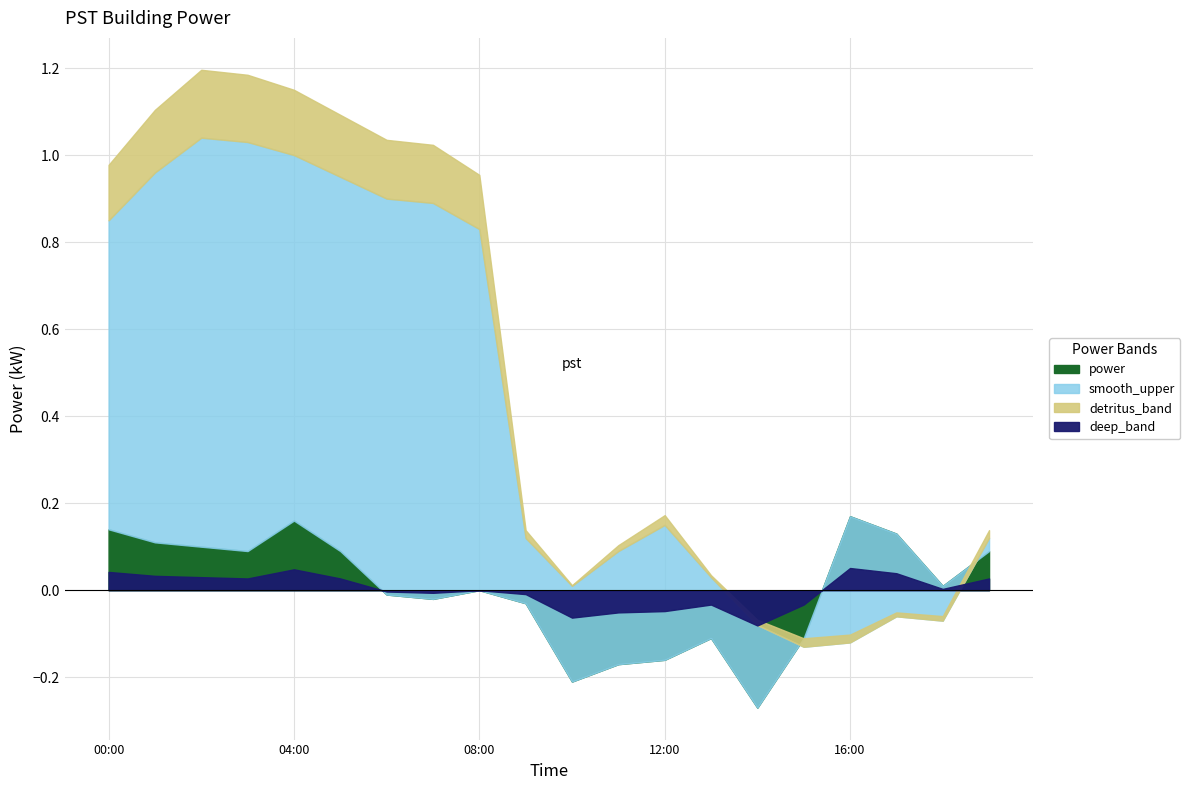

What is the label of the 4th point from the right?

16:00